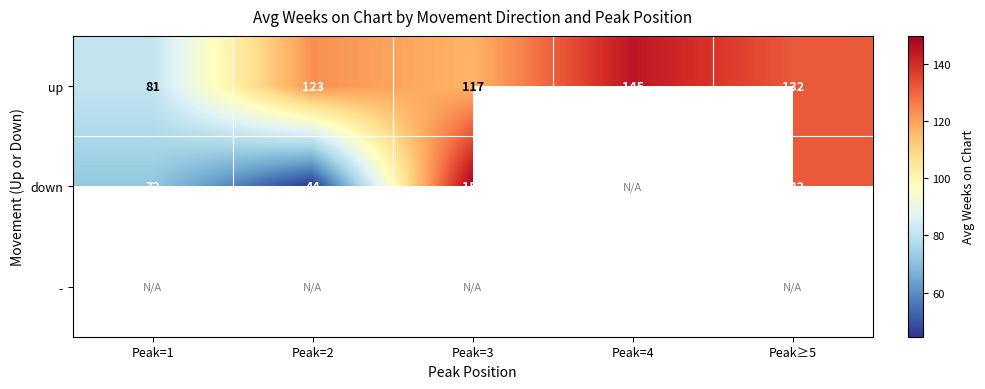

What is the spread (max minus min) of values at Peak≥5?

0.2